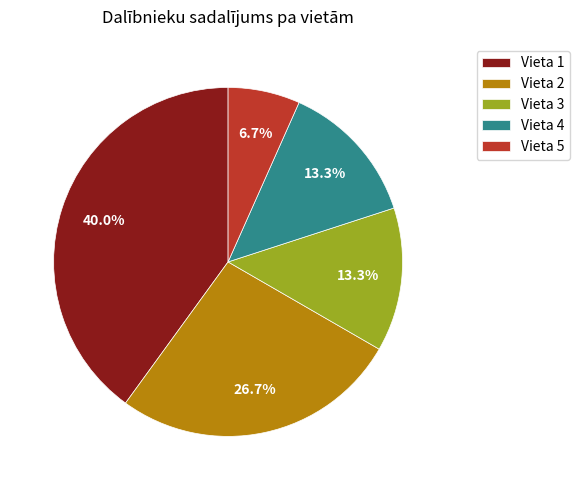

Which category has the smallest portion of the pie?

Vieta 5